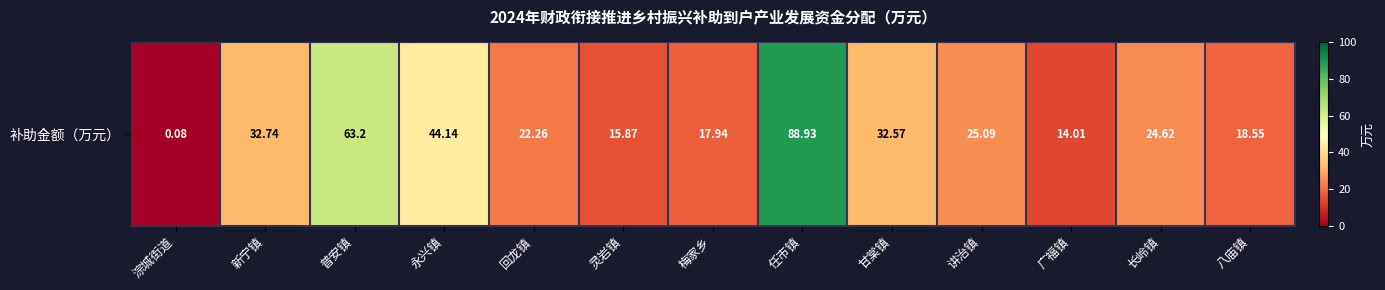

The value at 梅家乡 is 11.6. True or false?

False